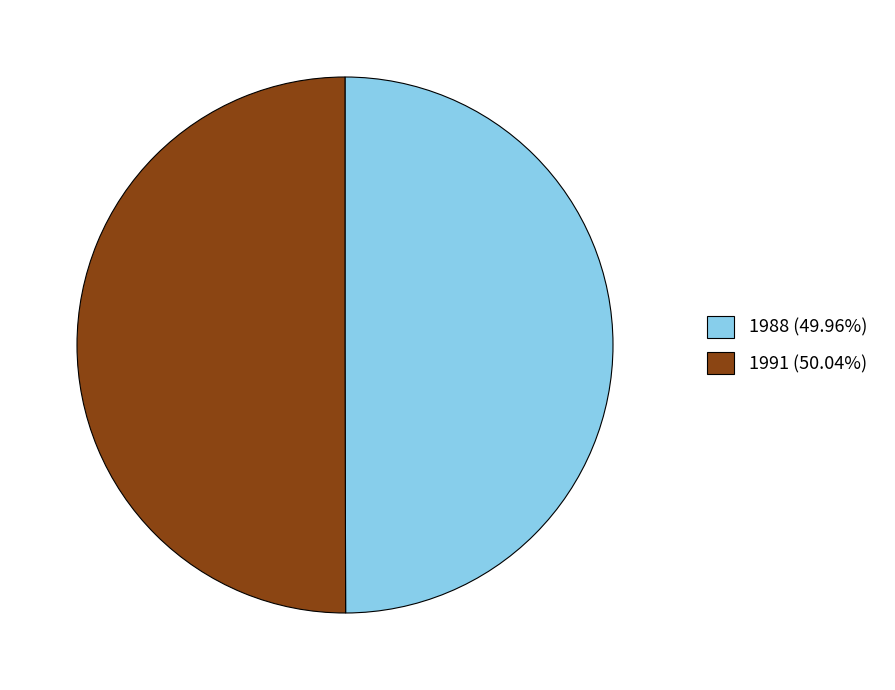

Count the number of slices in the pie.

2